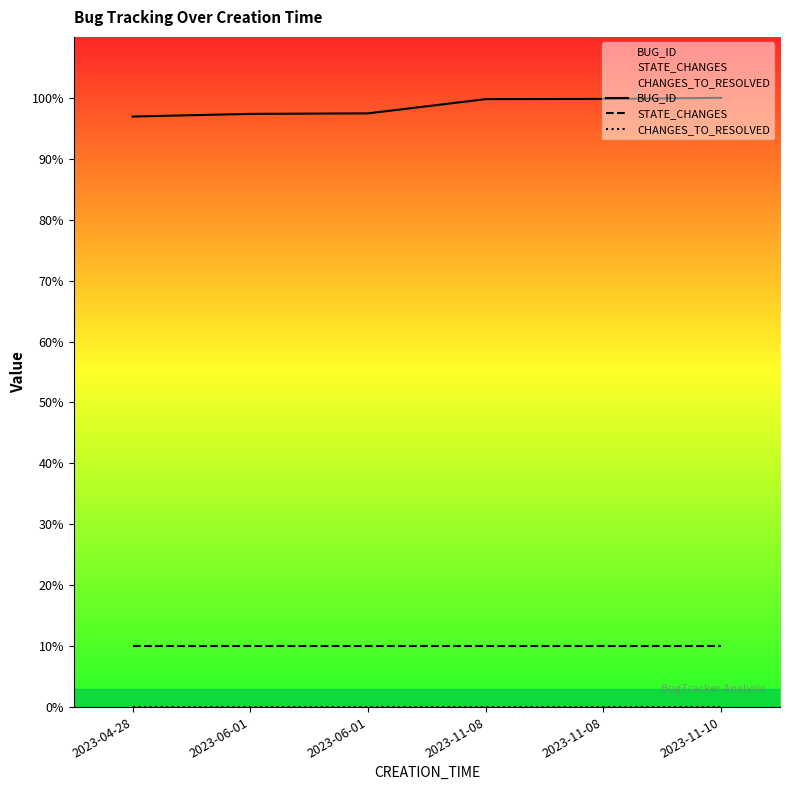

Reading left to right, what are all the values shown in this chart?

BUG_ID: 2023-04-28=96.9	2023-06-01=97.4	2023-06-01=97.4	2023-11-08=99.8	2023-11-08=99.8	2023-11-10=100.0
STATE_CHANGES: 2023-04-28=10.0	2023-06-01=10.0	2023-06-01=10.0	2023-11-08=10.0	2023-11-08=10.0	2023-11-10=10.0
CHANGES_TO_RESOLVED: 2023-04-28=0.0	2023-06-01=0.0	2023-06-01=0.0	2023-11-08=0.0	2023-11-08=0.0	2023-11-10=0.0